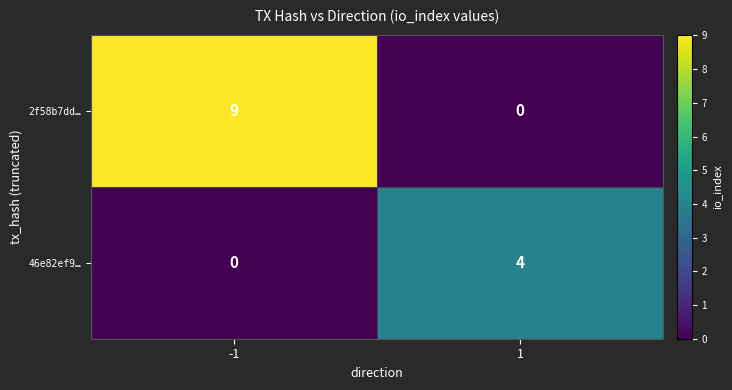

The 2f58b7dd… series shows 9 at -1. True or false?

True